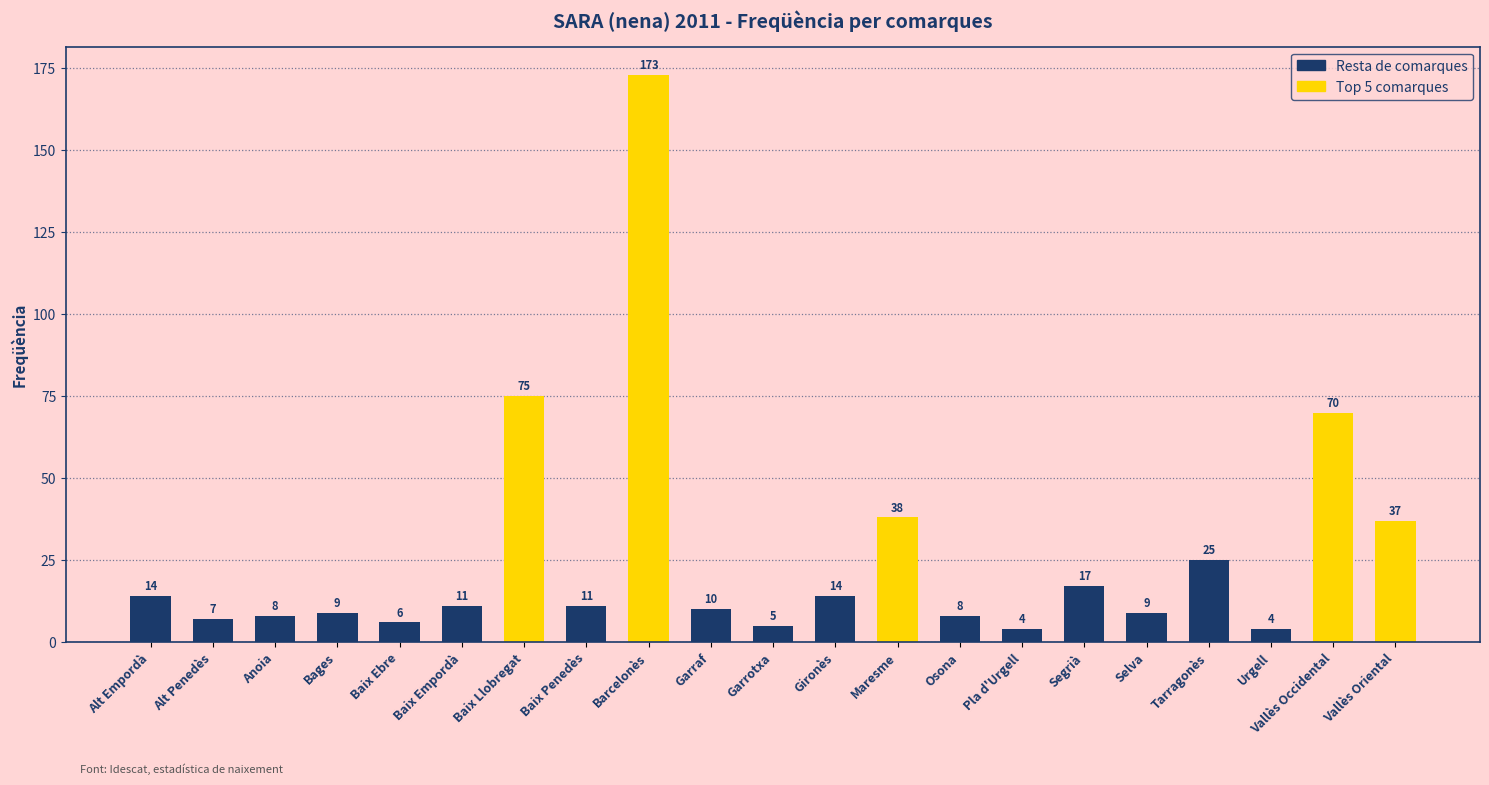

Is it true that the value at Selva is 9?

True